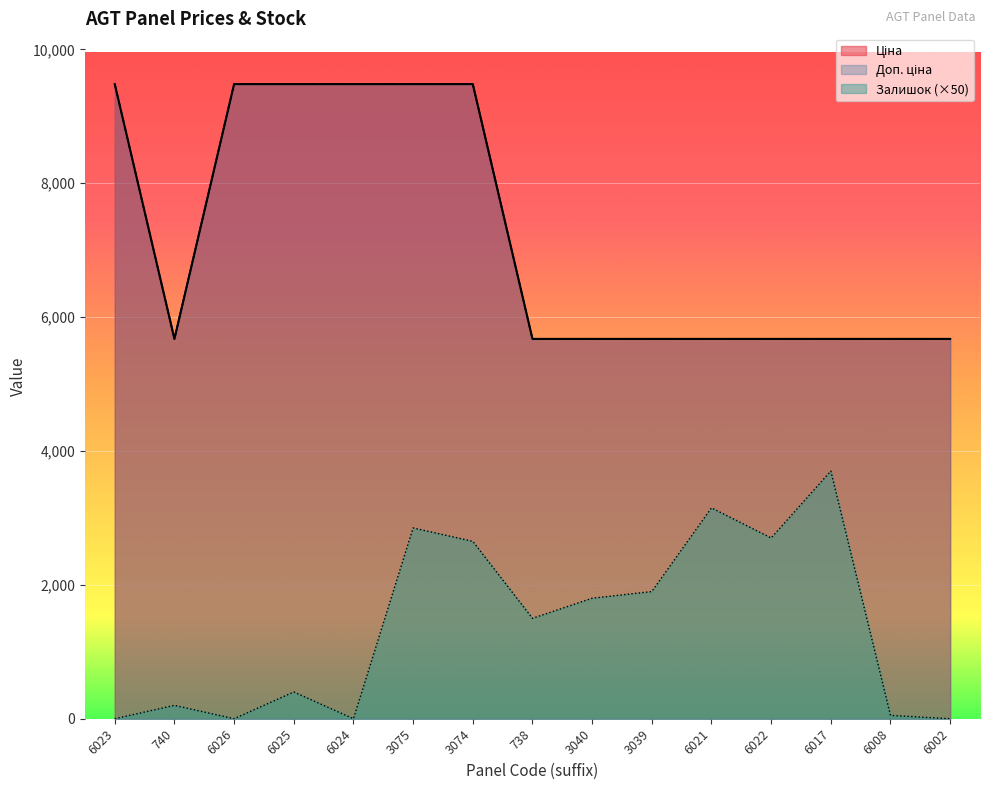

What is the maximum value shown in the chart?

9480.1